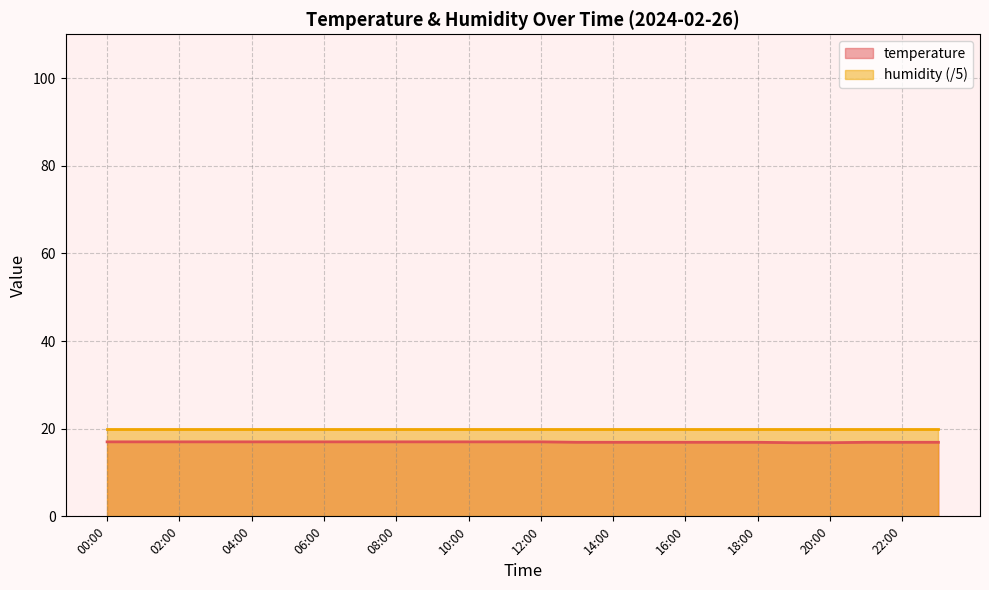

The value at 14:00 is 26.6. True or false?

False